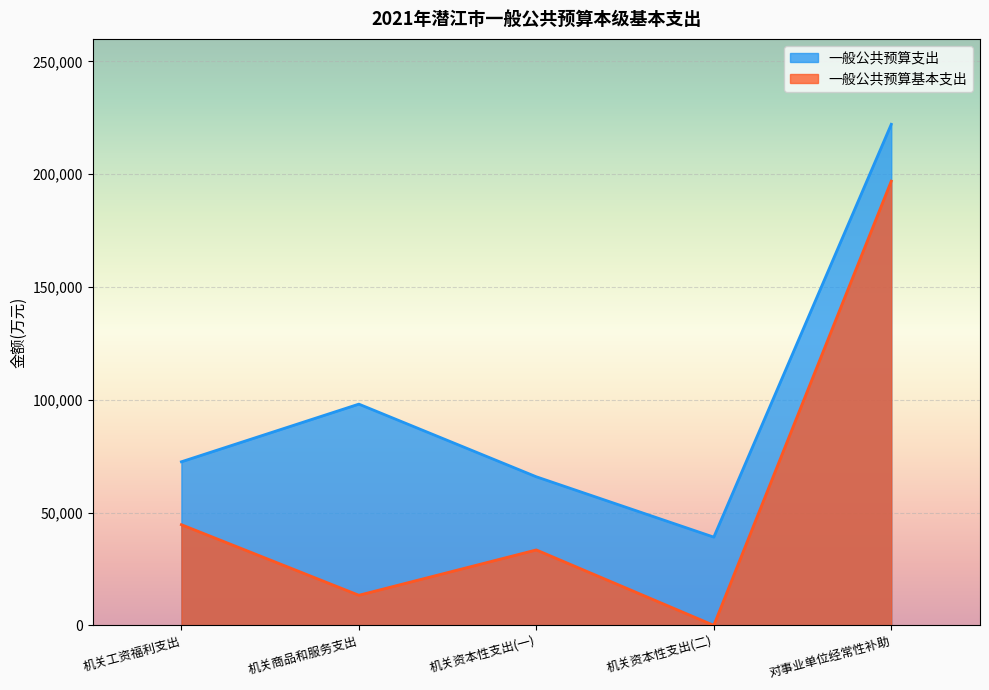

Which series changed the most between 机关工资福利支出 and 机关商品和服务支出?

一般公共预算基本支出